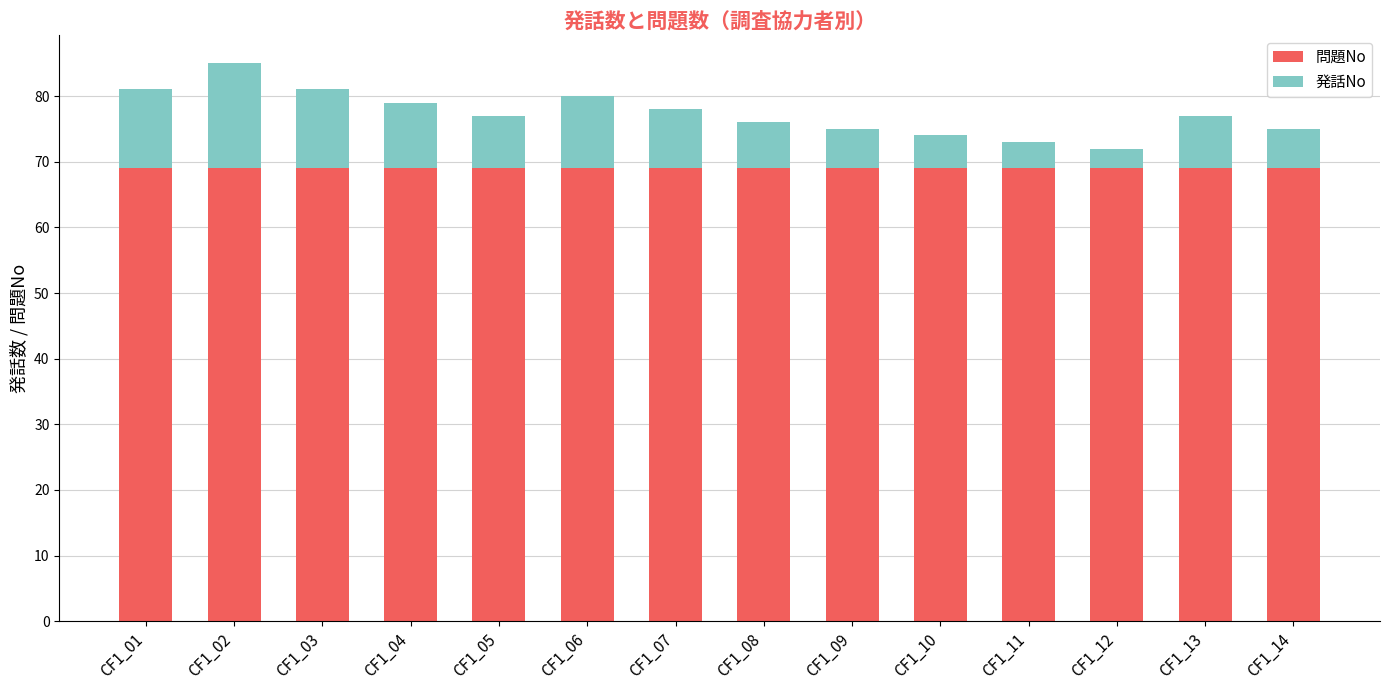

What is the average value of the 問題No series?

69